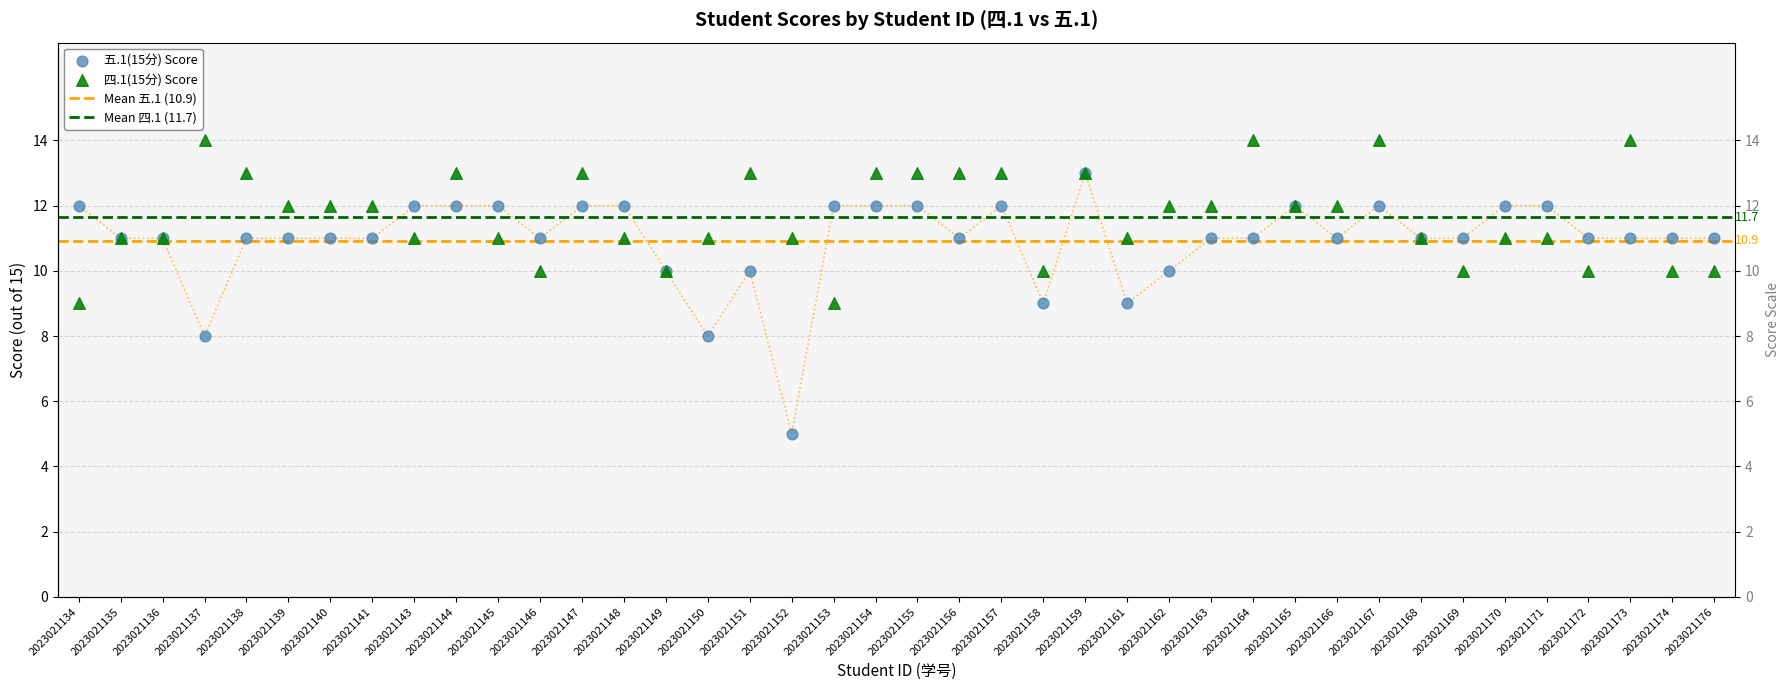

At how many categories does at least one series exceed 9?

40